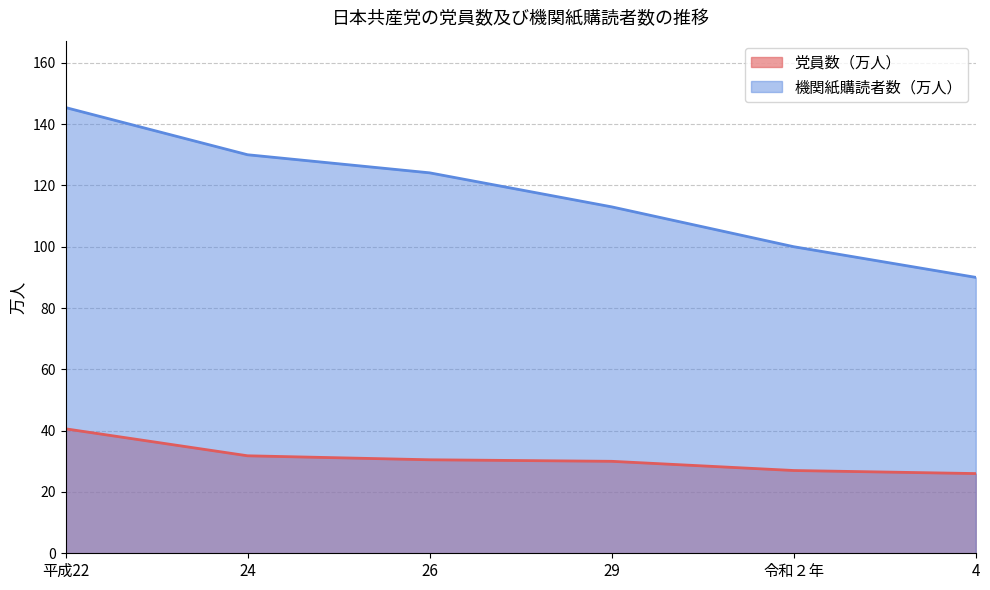

At how many categories does at least one series exceed 129?

2